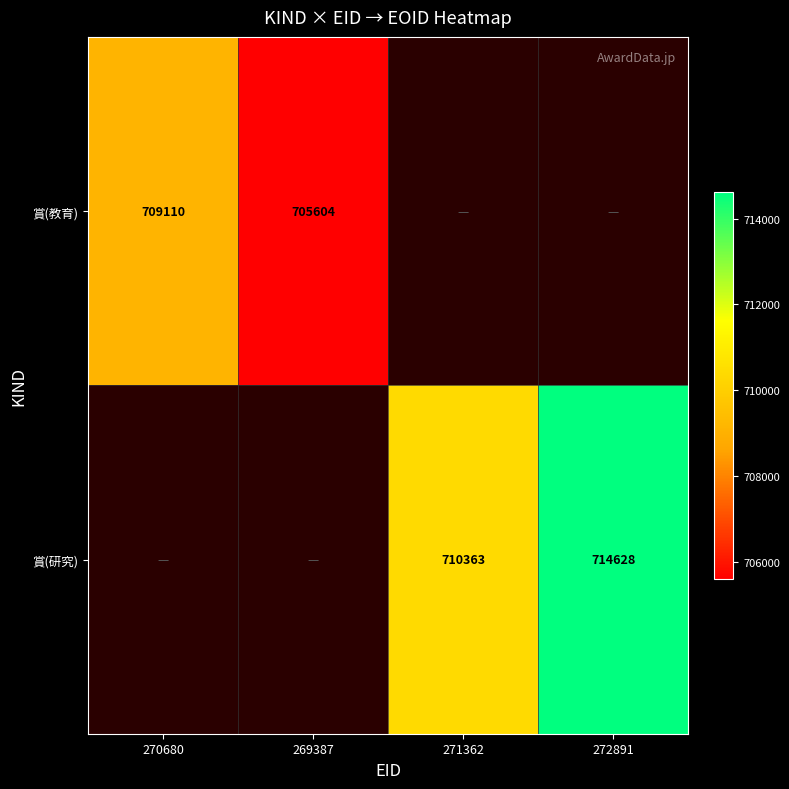

Is it true that 賞(教育) equals 1242078 at 269387?

False